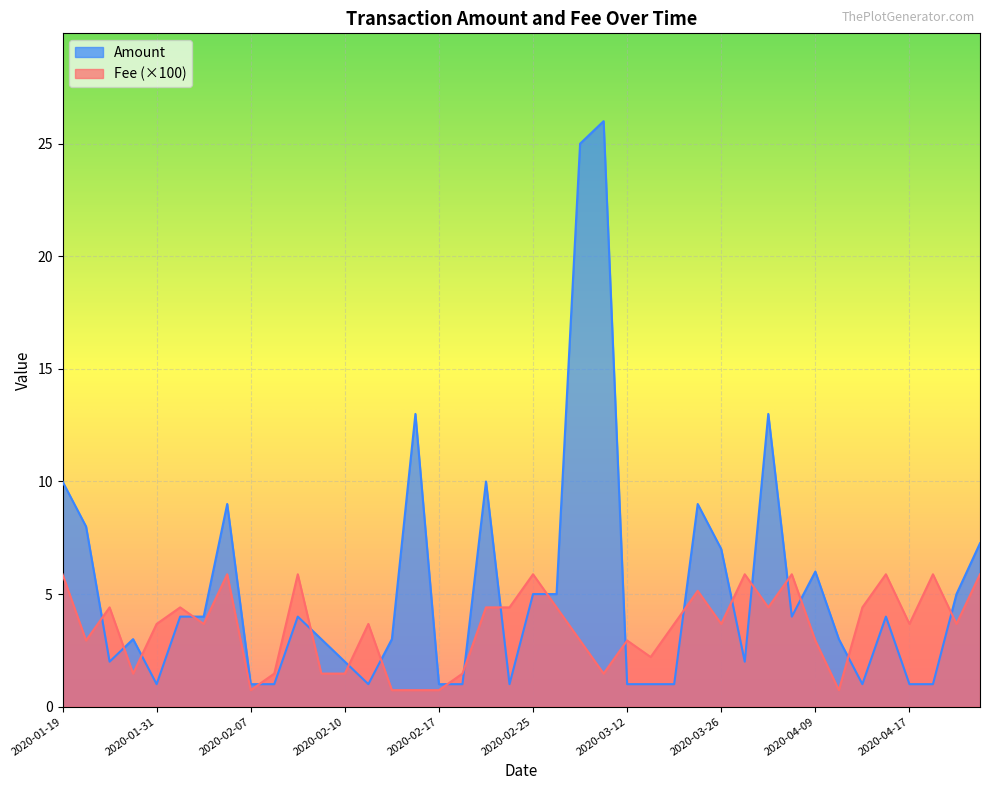

Does the chart display data point markers on the line(s)?

No